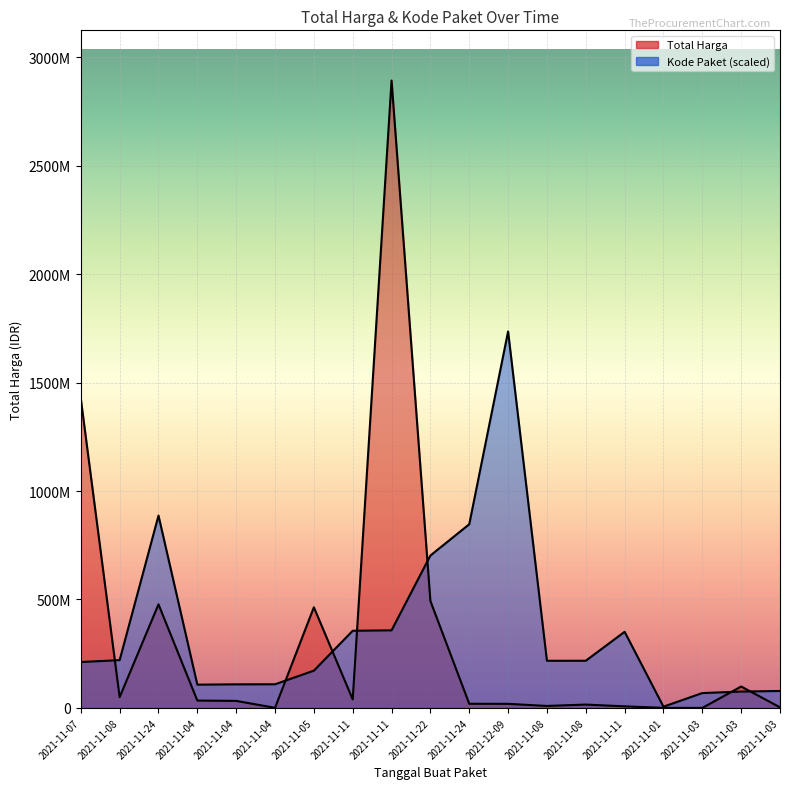

How many lines are shown in the chart?

2